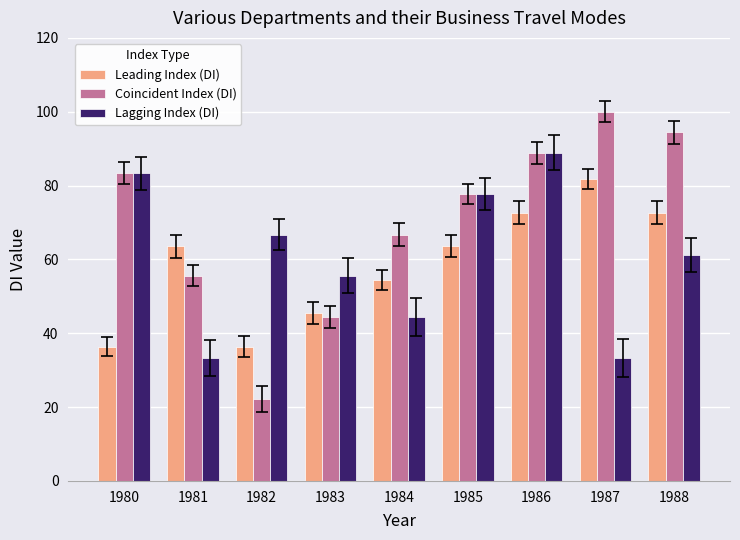

Is the value of Lagging Index (DI) at 1981 greater than the value of Coincident Index (DI) at 1988?

No